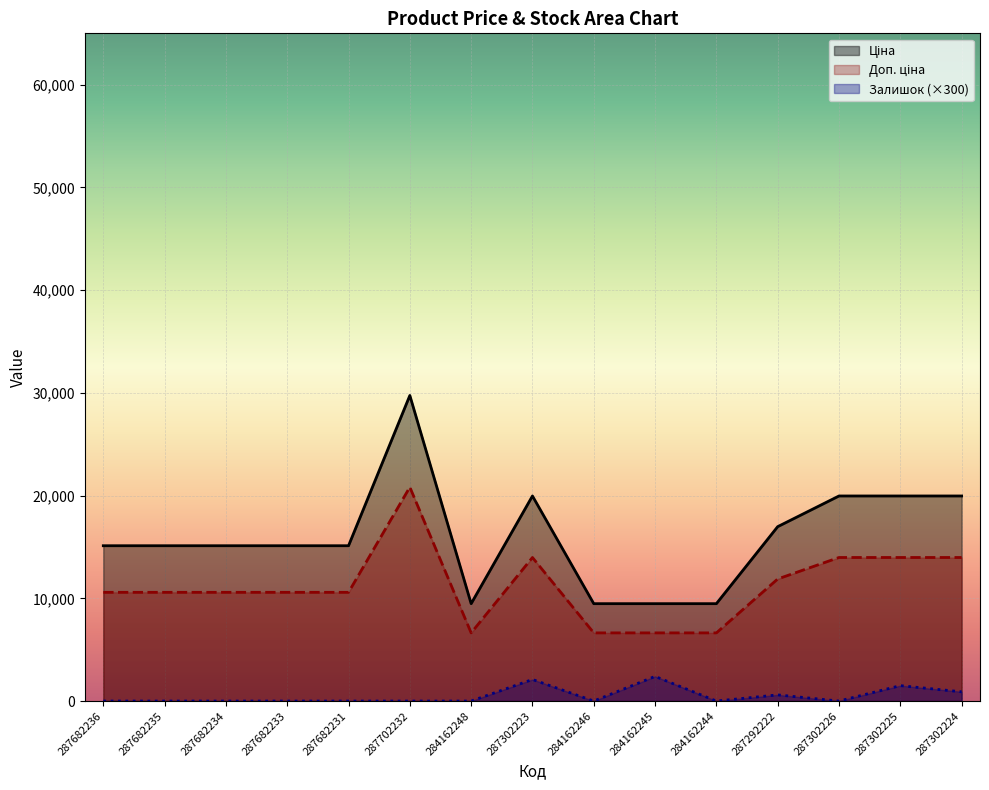

The value of Залишок at 284162248 is 1100.1. True or false?

False